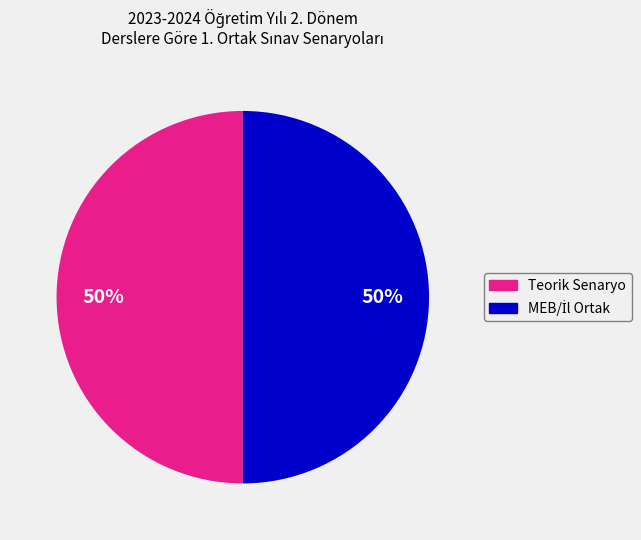

To the nearest percent, what is the average slice percentage?

50%